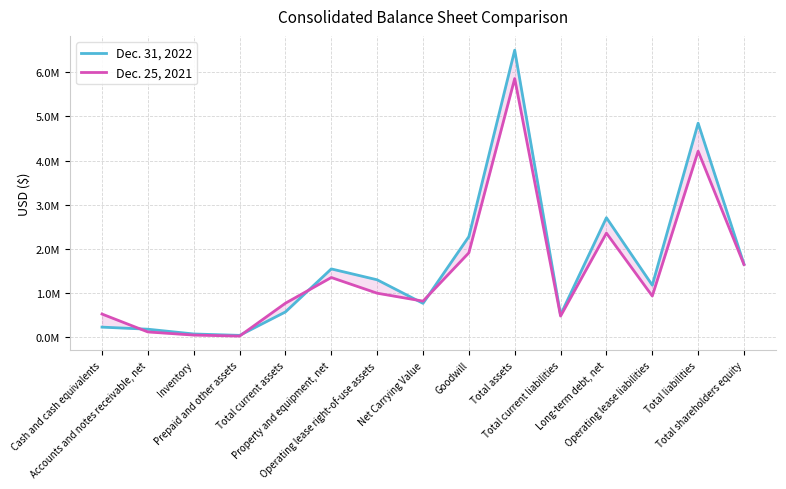

After their last crossing, which series has the higher values: Dec. 31, 2022 or Dec. 25, 2021?

Dec. 31, 2022